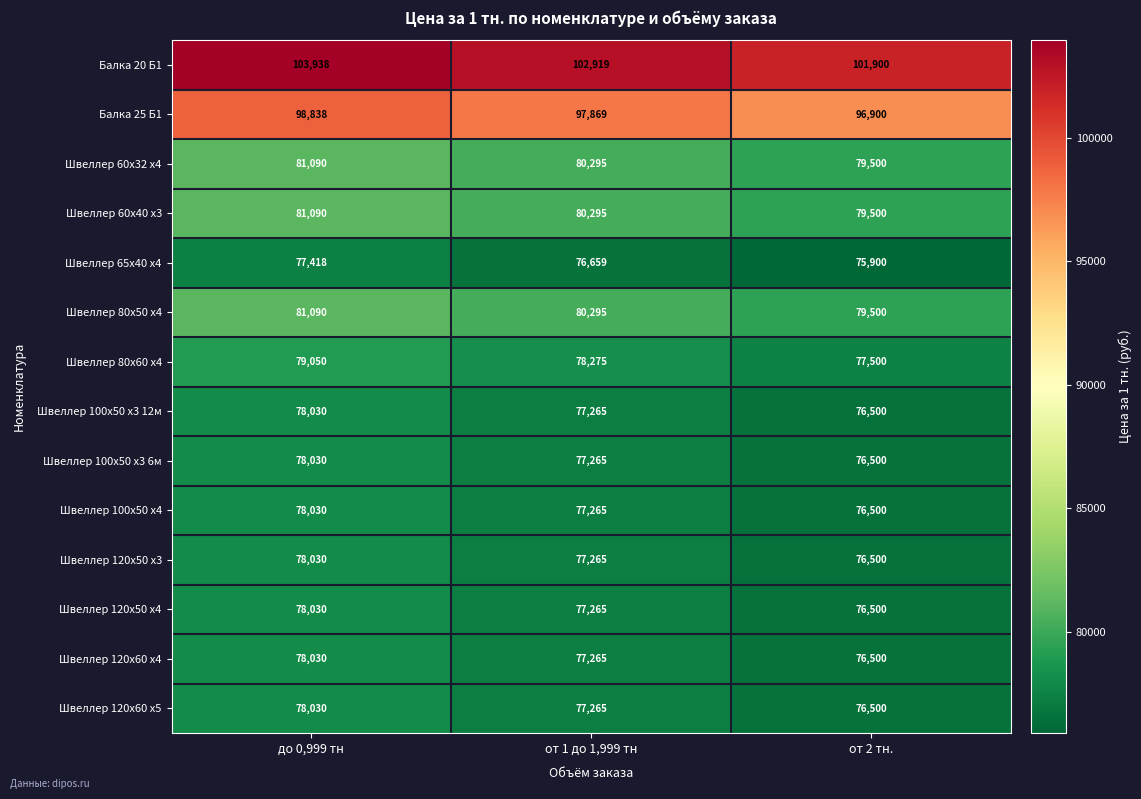

What is the sum of all Балка 20 Б1 values?

308757